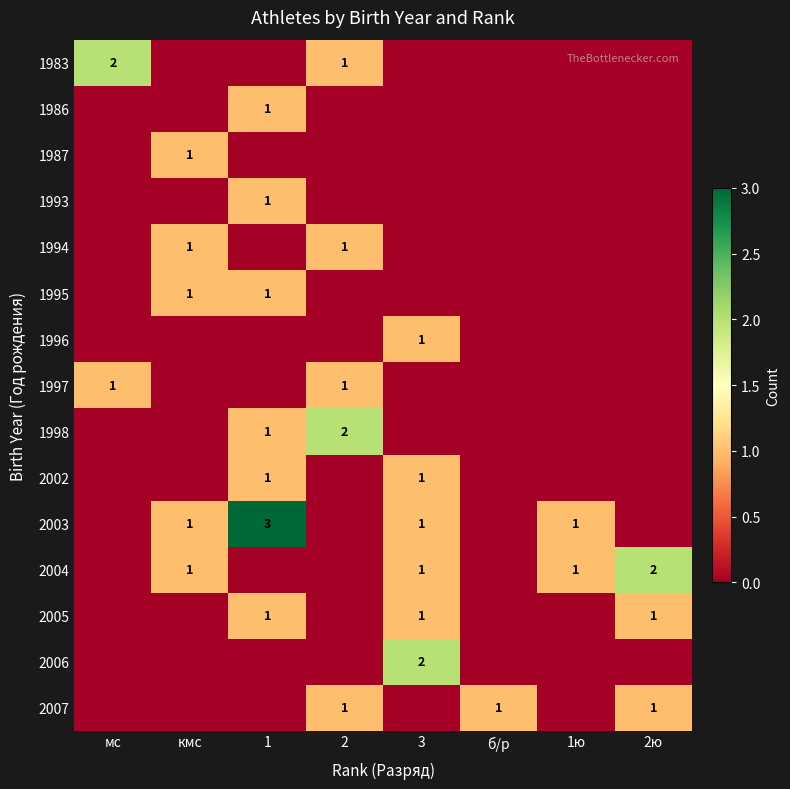

The 1995 series shows 1 at кмс. True or false?

True